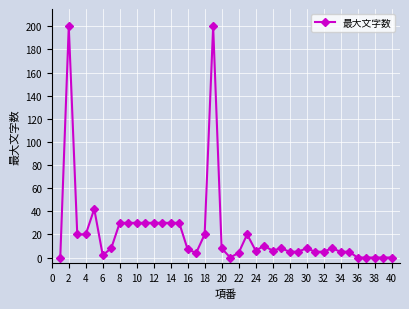

How many distinct data groups are displayed?

1